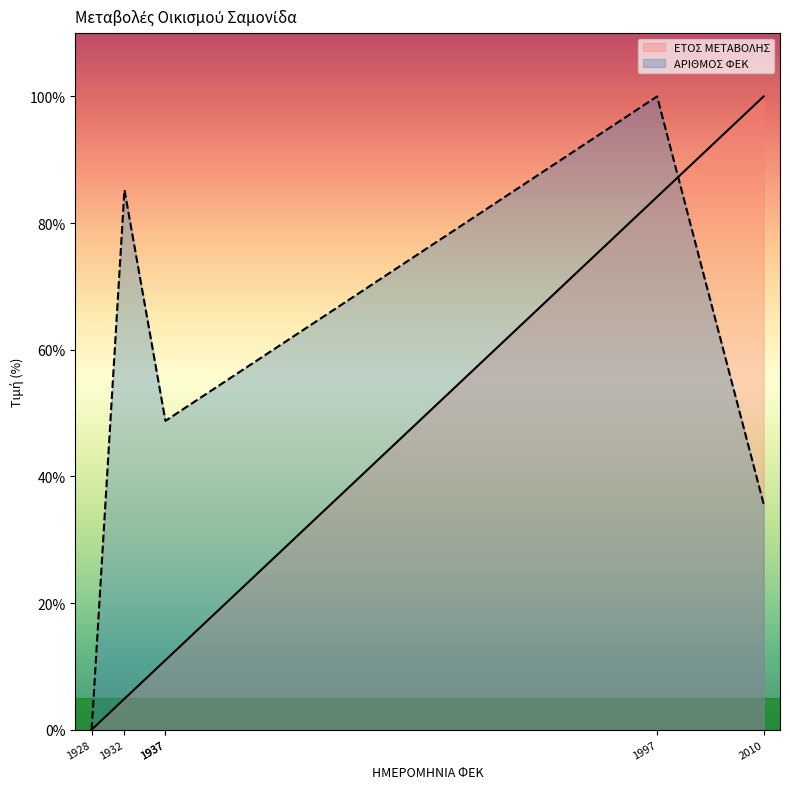

Reading right to left, what are all the values shown in this chart?

ΕΤΟΣ ΜΕΤΑΒΟΛΗΣ: 2010=100.0	1997=84.1	1937=11.0	1937=11.0	1932=4.9	1928=0.0
ΑΡΙΘΜΟΣ ΦΕΚ: 2010=35.7	1997=100.0	1937=48.8	1937=48.8	1932=85.2	1928=0.0